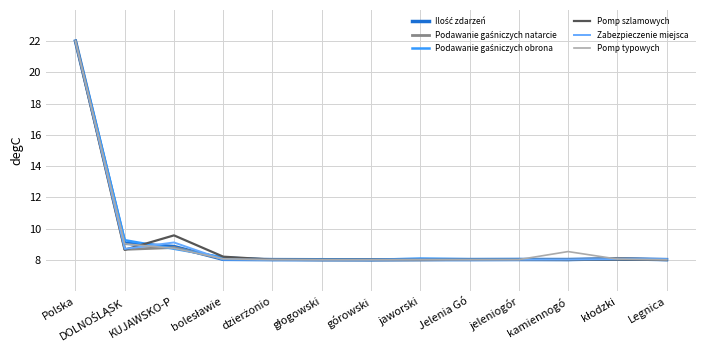

How many categories are shown in the chart?

13